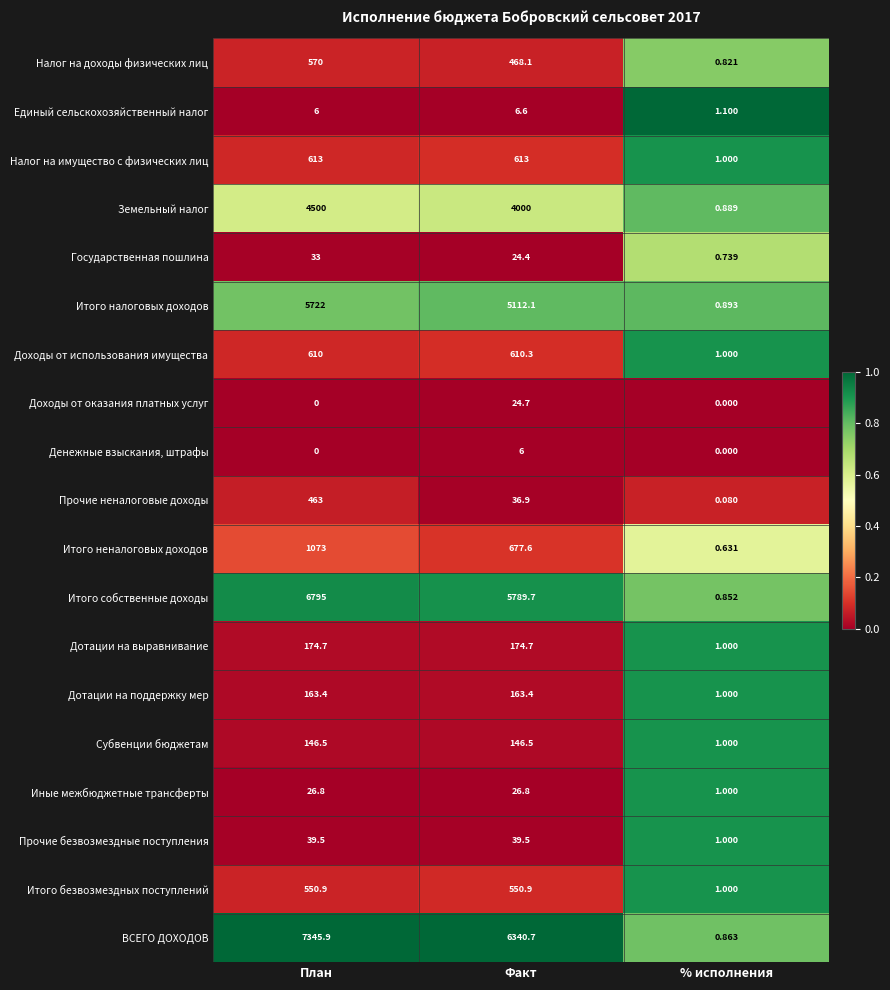

Which category has the lowest value in the Субвенции бюджетам series?

% исполнения